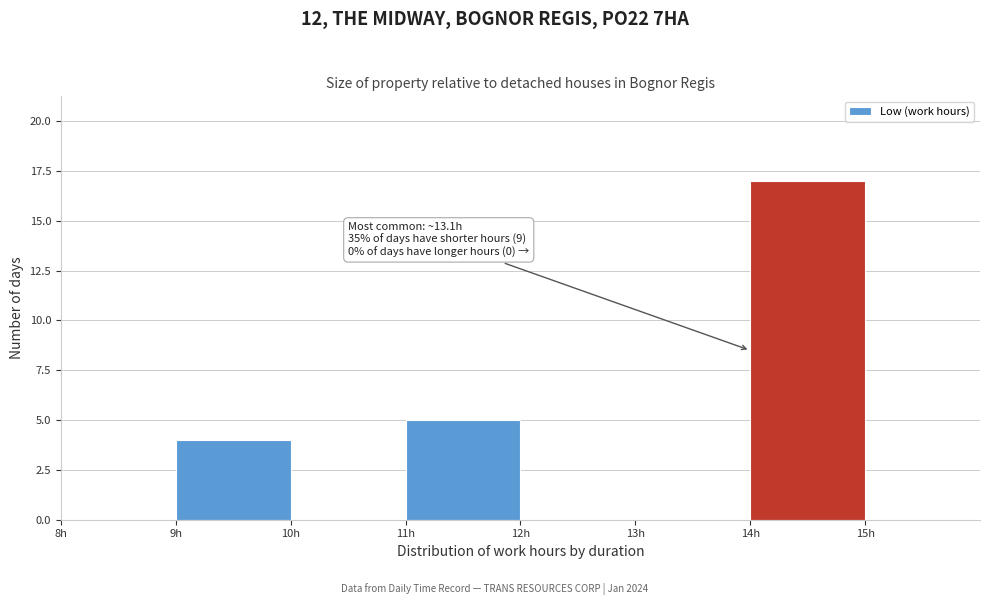

Over which range of the x-axis is the bar tallest?

14 to 15